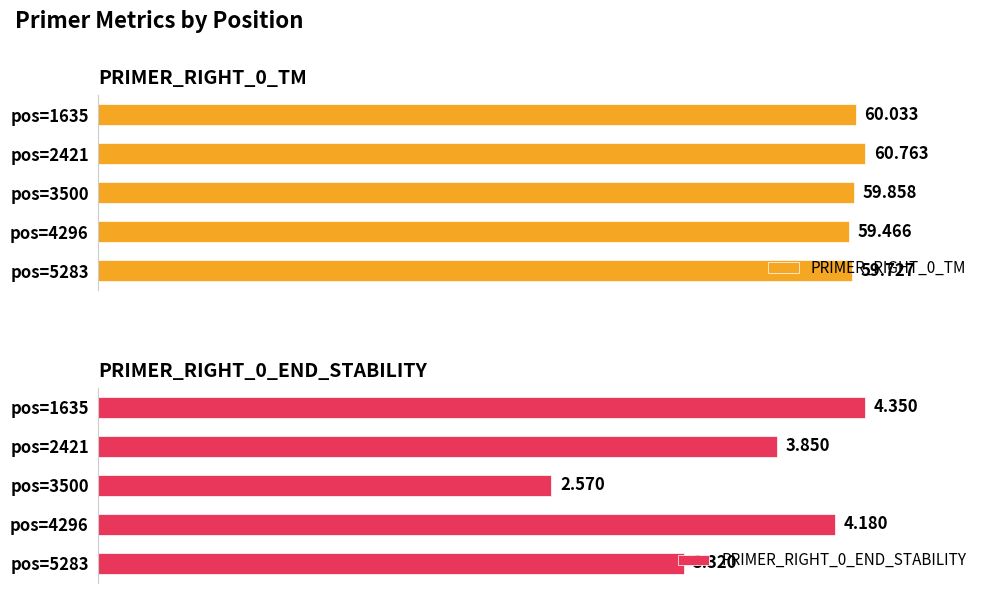

Reading left to right, extract all data points from this chart.

PRIMER_RIGHT_0_TM: 60.0	60.8	59.9	59.5	59.7
PRIMER_RIGHT_0_END_STABILITY: 4.3	3.9	2.6	4.2	3.3